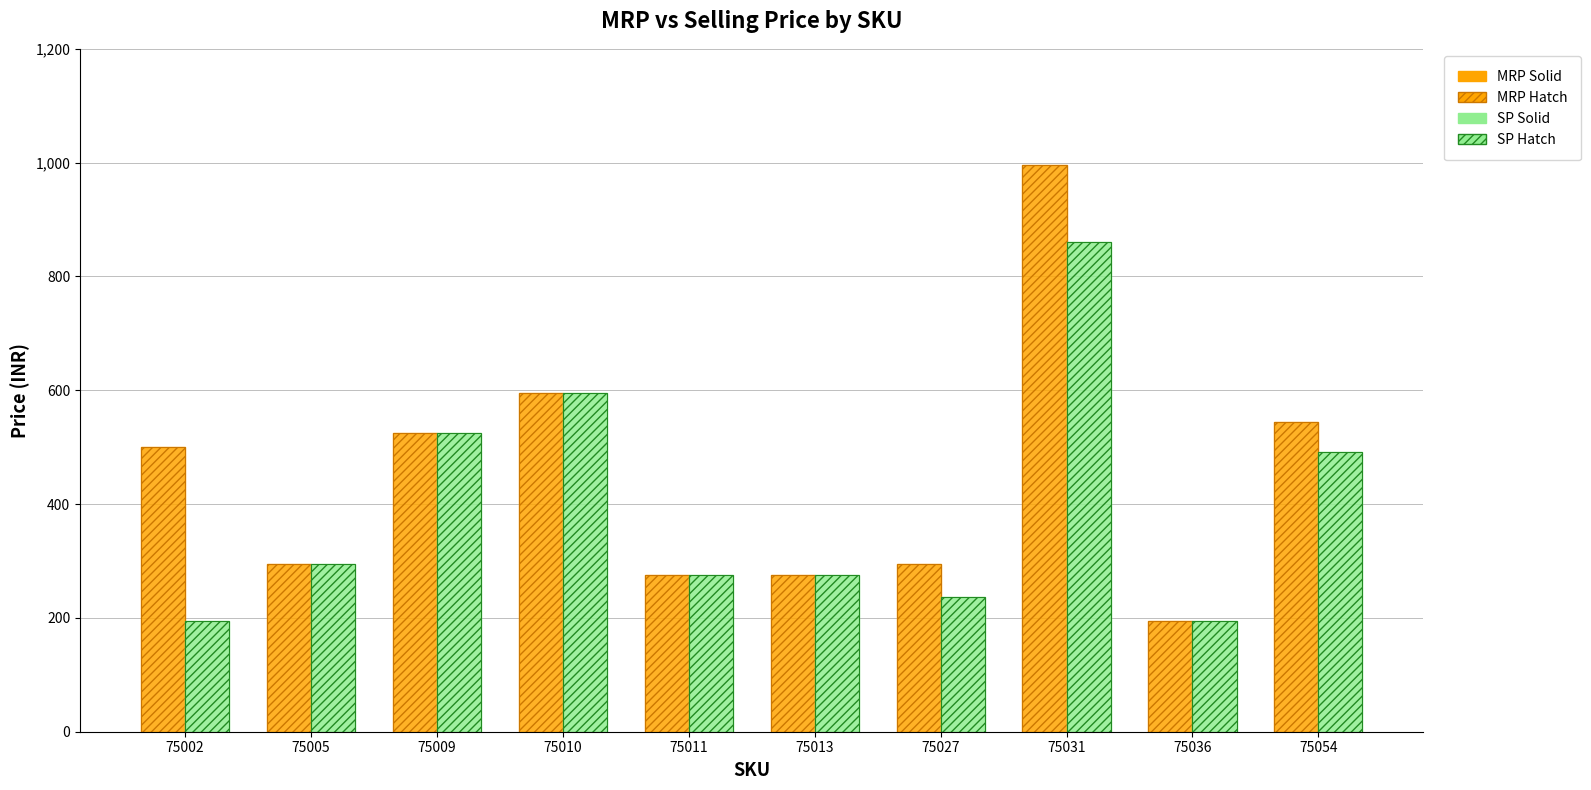

Is the value of MRP Hatch at 75010 greater than the value of SP Hatch at 75002?

Yes